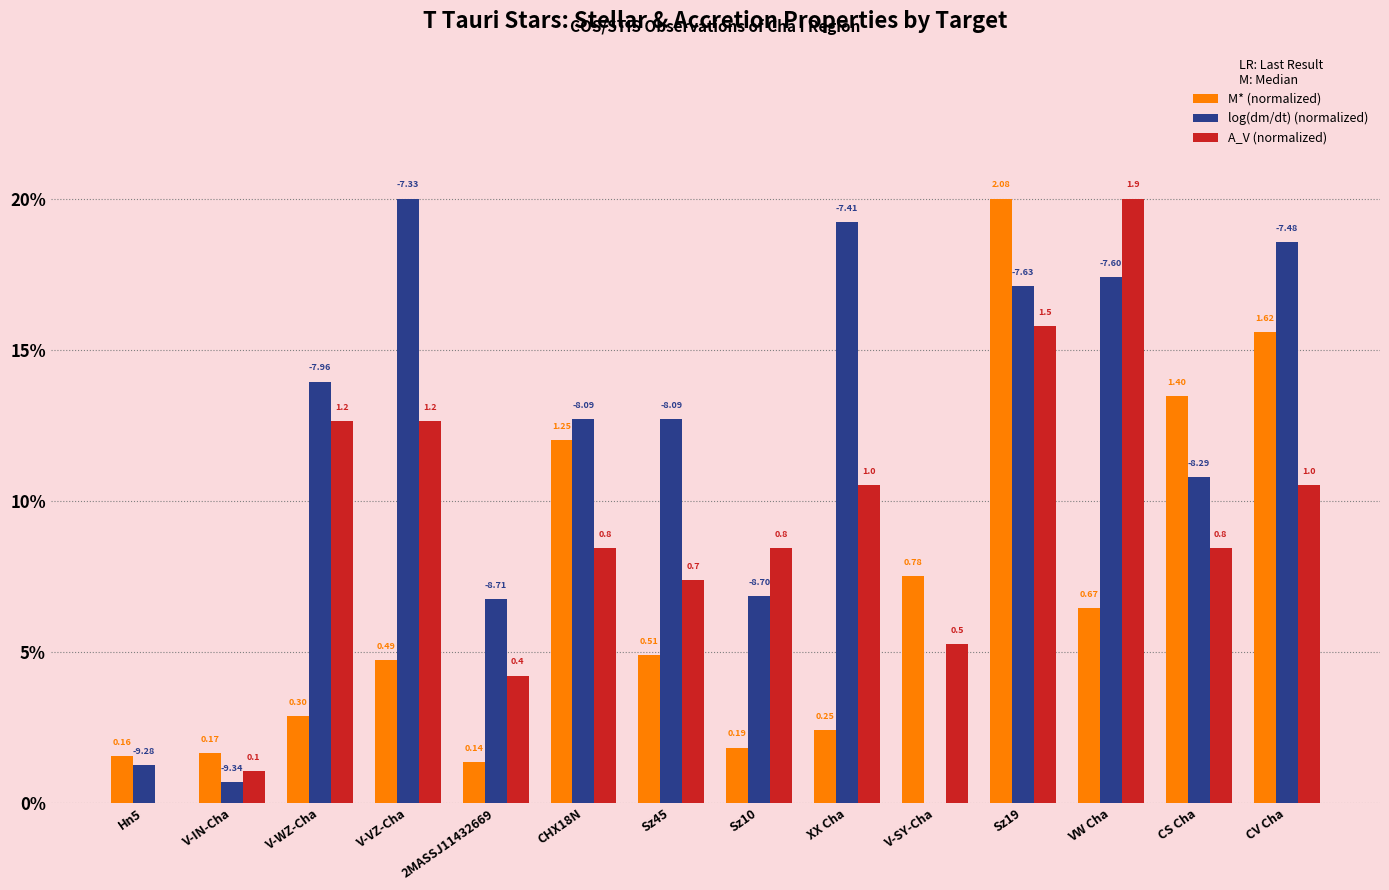

Where is A_V (normalized) nearest to the value 10?

XX Cha